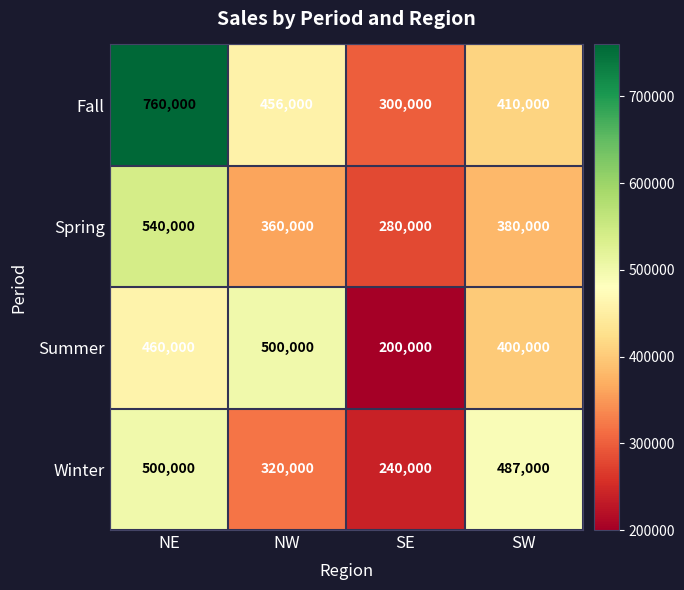

Reading left to right, what are all the values shown in this chart?

Fall: NE=760000	NW=456000	SE=300000	SW=410000
Spring: NE=540000	NW=360000	SE=280000	SW=380000
Summer: NE=460000	NW=500000	SE=200000	SW=400000
Winter: NE=500000	NW=320000	SE=240000	SW=487000